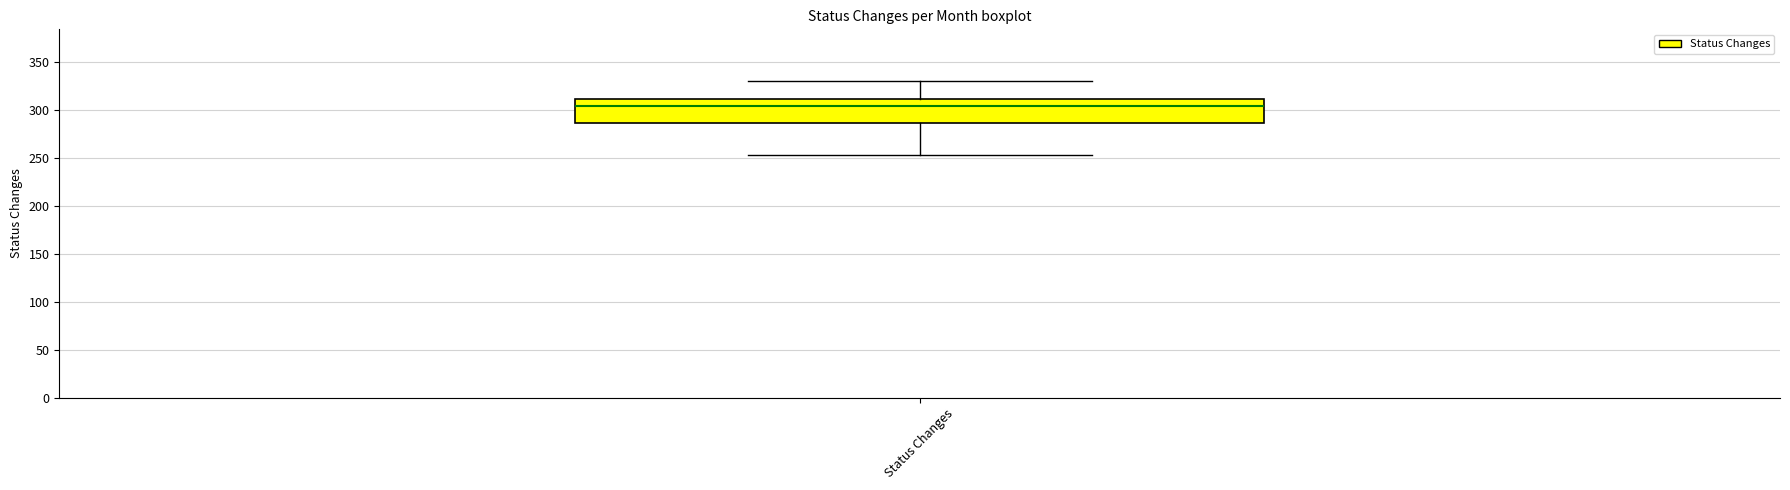

Read this box plot against the y-axis: the position of the median line, the range covered by the box, and the ends of both whiskers. The values are not printed on the chart, so give them approximately, as read against the axis.

median 305, box 285 to 310, whiskers 255 to 330